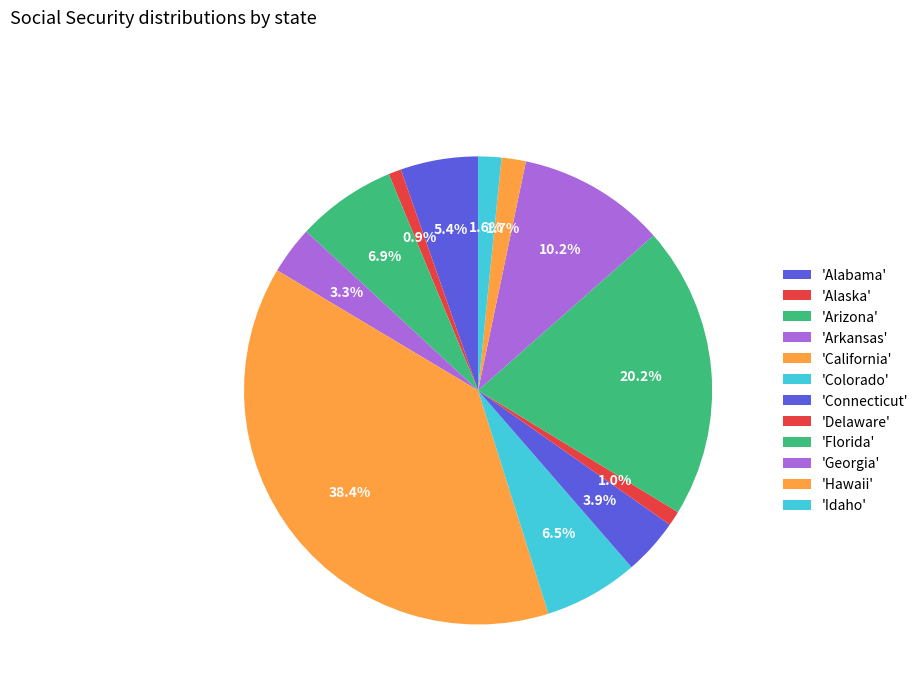

Rank the categories by value from lowest to highest.

Alaska, Delaware, Idaho, Hawaii, Arkansas, Connecticut, Alabama, Colorado, Arizona, Georgia, Florida, California